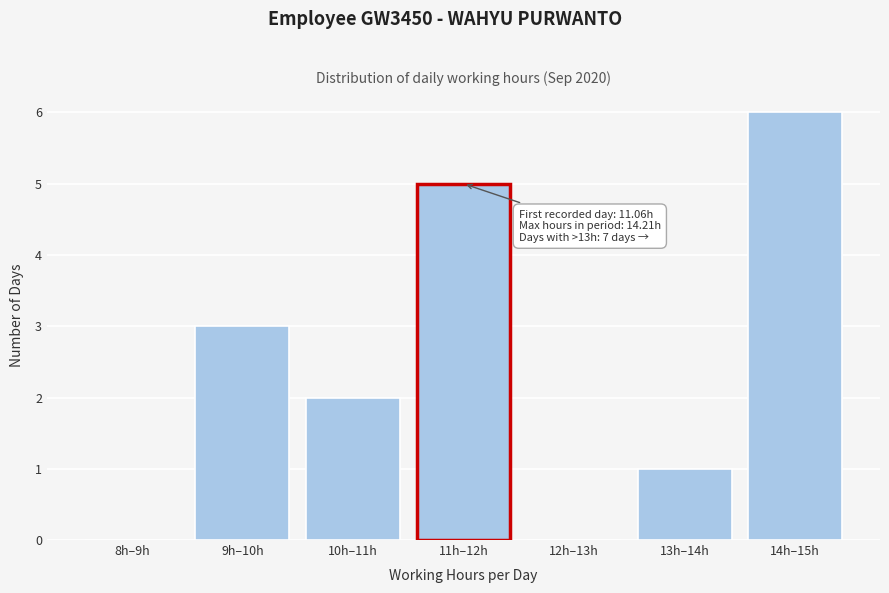

Reading right to left, list all the values displayed in this chart.

14h–15h=6	13h–14h=1	12h–13h=0	11h–12h=5	10h–11h=2	9h–10h=3	8h–9h=0